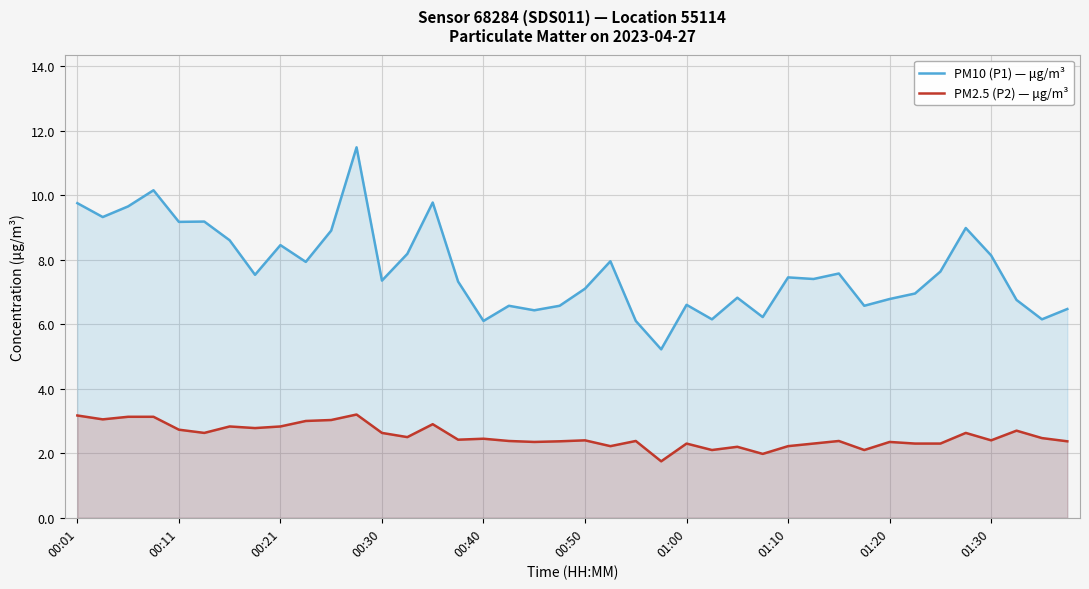

Rank the series by their average value, from lowest to highest.

PM2.5 (P2) — μg/m³, PM10 (P1) — μg/m³